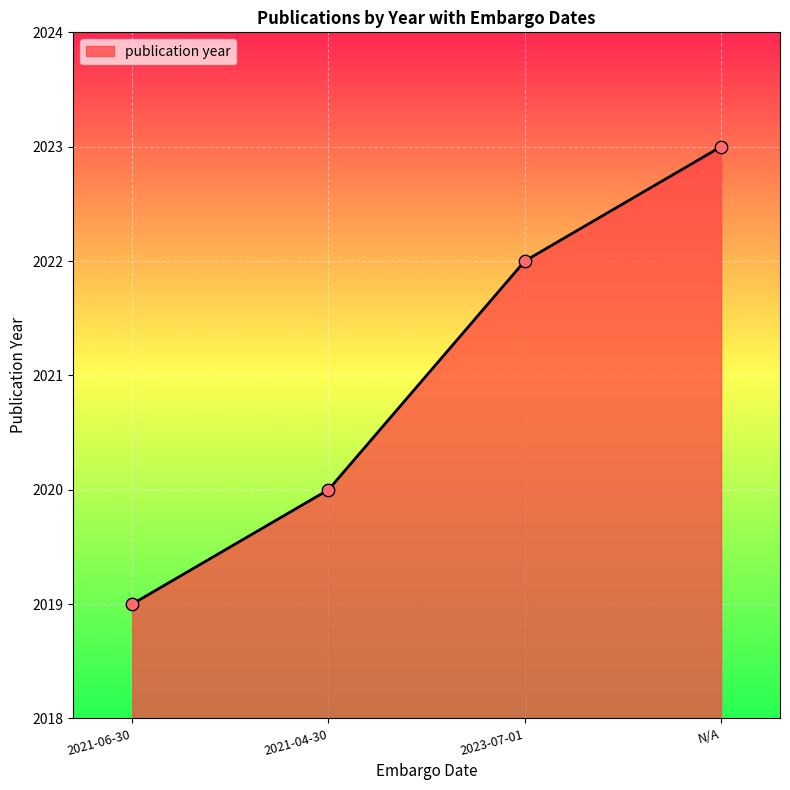

Approximately how many times larger is the value at N/A compared to 2021-06-30?

1.0